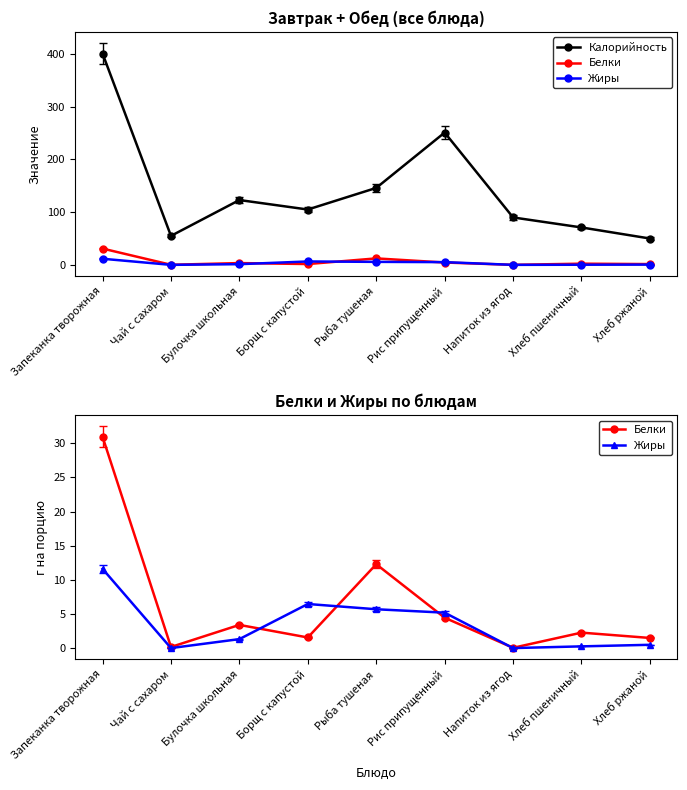

Which series has the largest range (max minus min)?

Калорийность